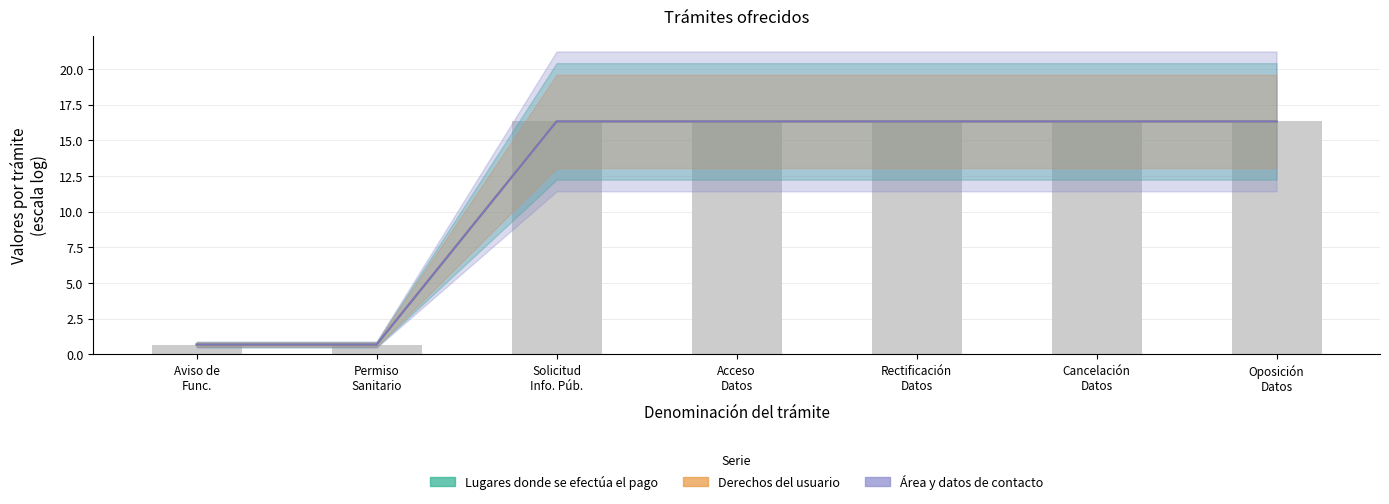

What is the average value of the Derechos del usuario series?

11.9